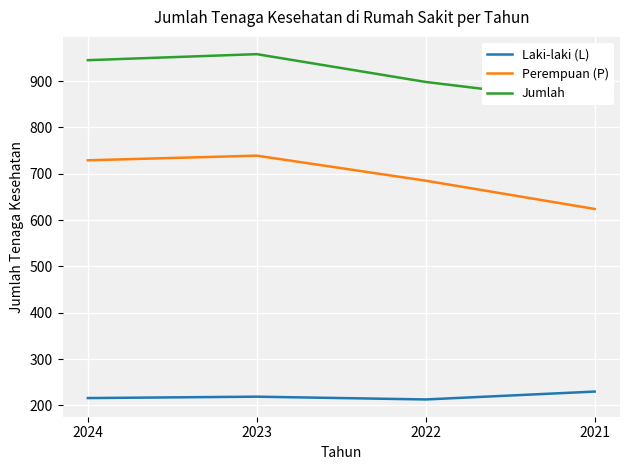

True or false: Jumlah and Perempuan (P) intersect in this chart.

False